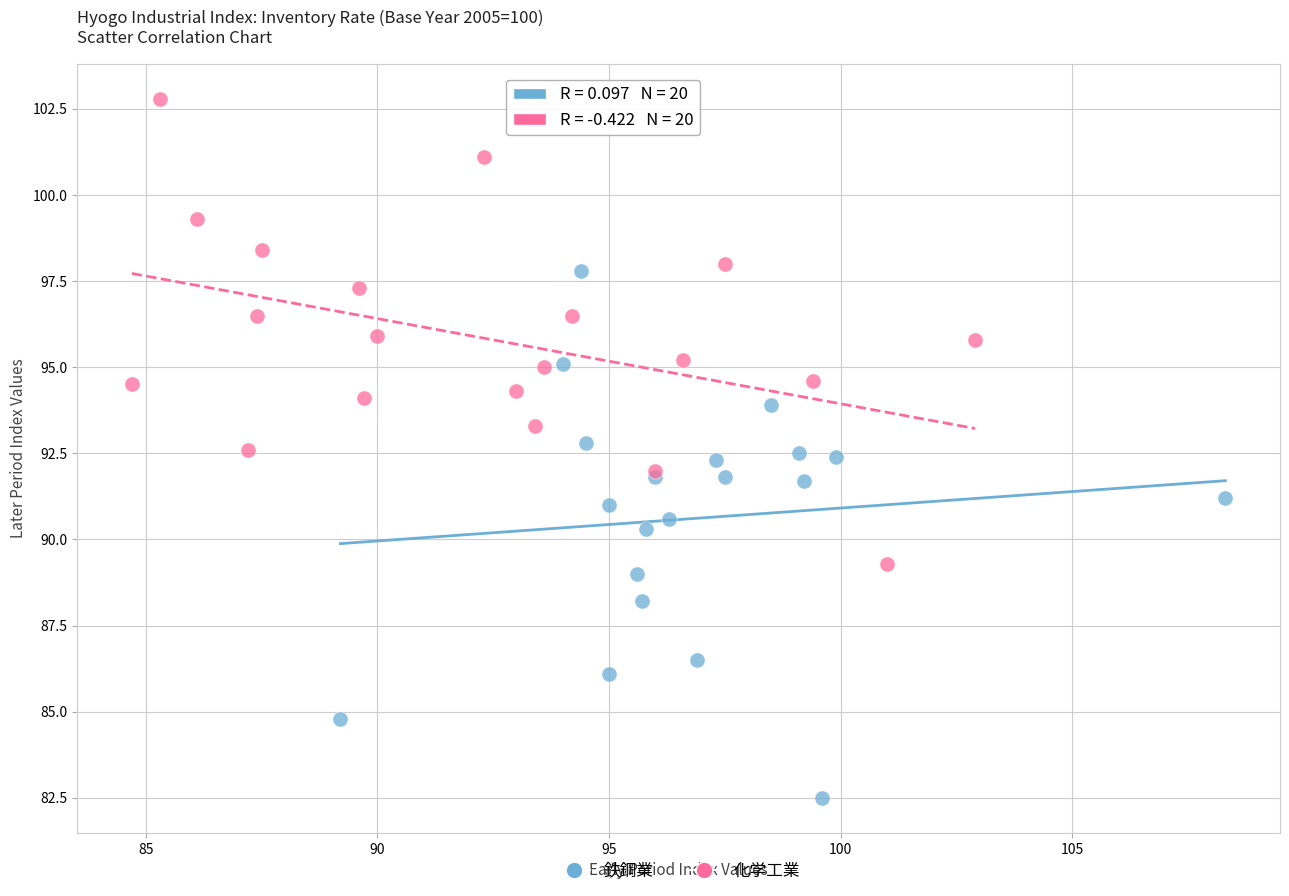

Which series contains the lowest Y value?

鉄鋼業